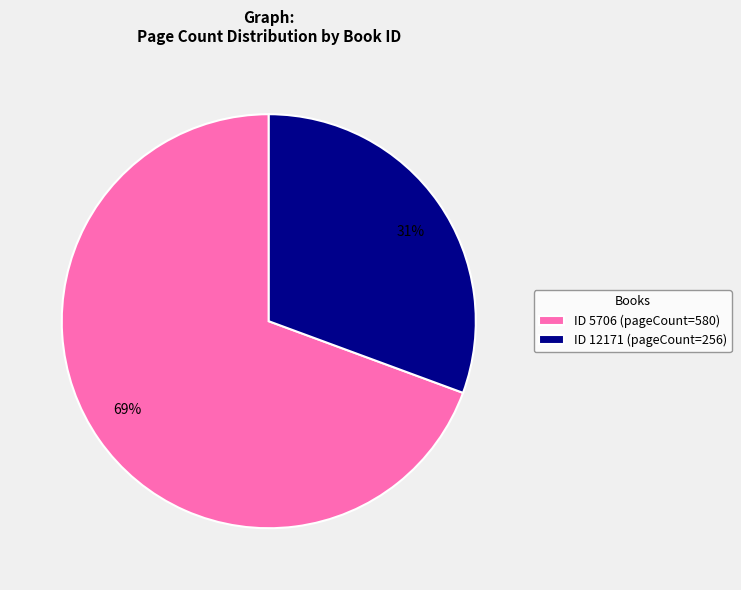

To the nearest percent, what is the average slice percentage?

50%